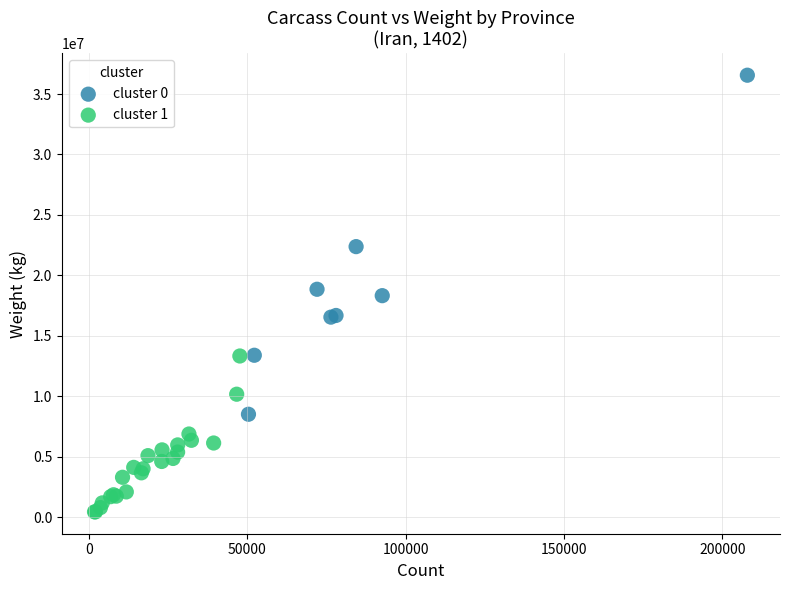

Which series contains the lowest Y value?

cluster 1